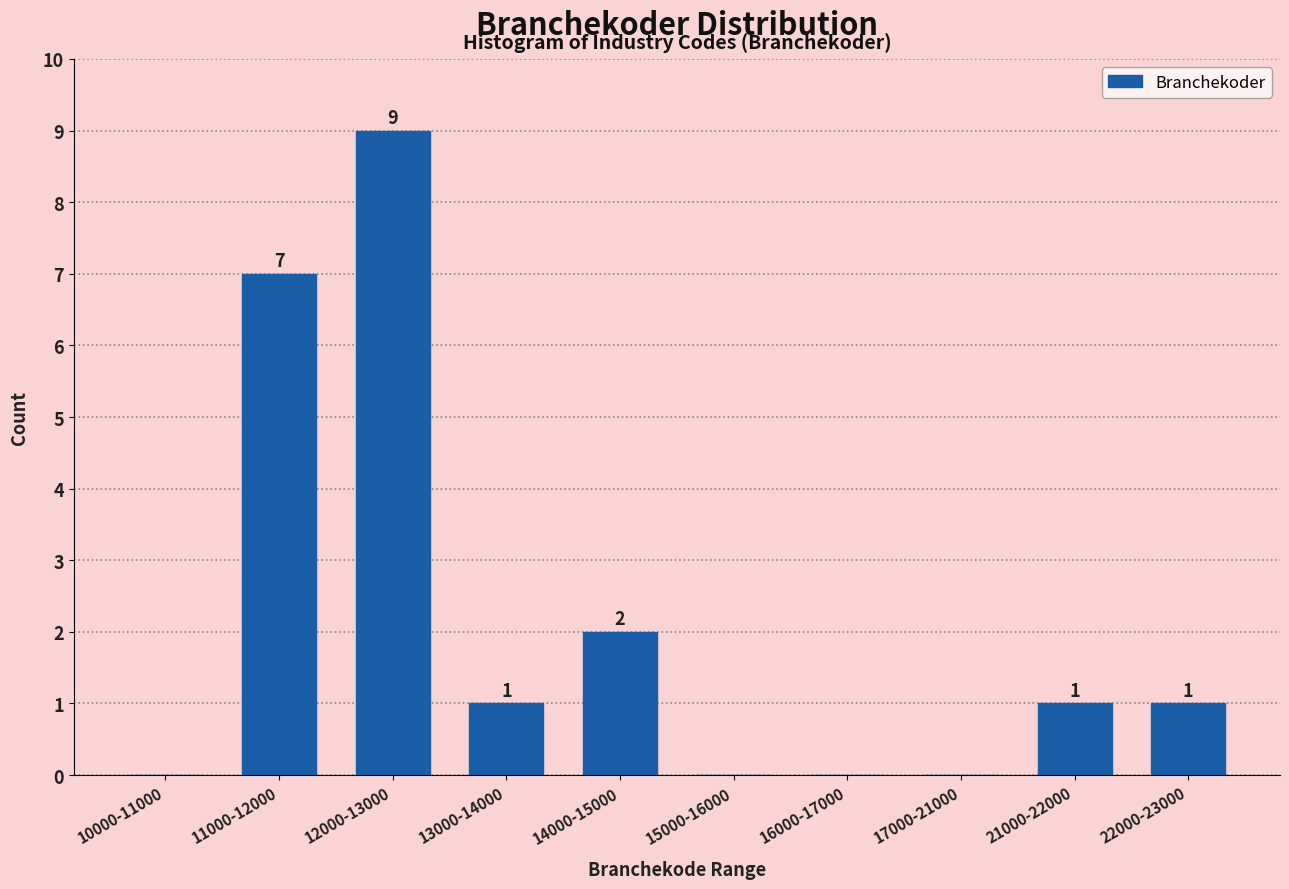

Reading left to right, list all the values displayed in this chart.

10000-11000=0	11000-12000=7	12000-13000=9	13000-14000=1	14000-15000=2	15000-16000=0	16000-17000=0	17000-21000=0	21000-22000=1	22000-23000=1